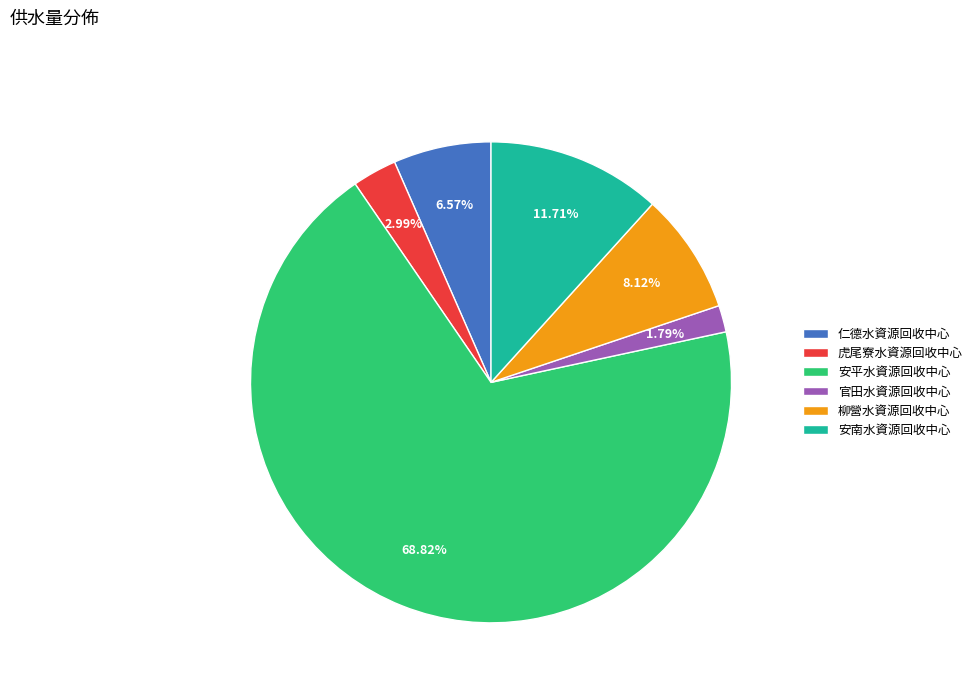

Count the number of slices in the pie.

6